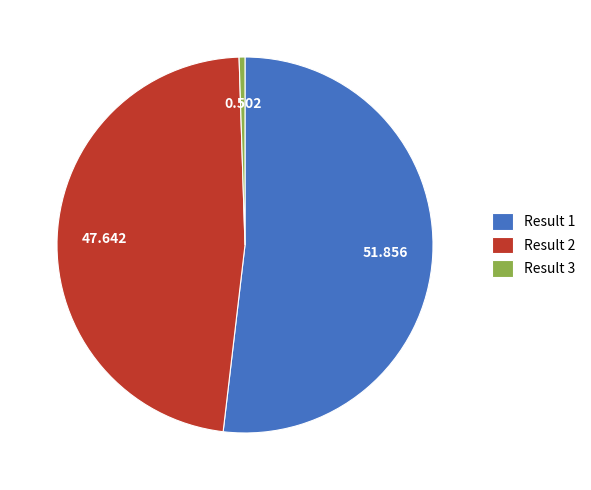

Does any single category account for the majority?

Yes